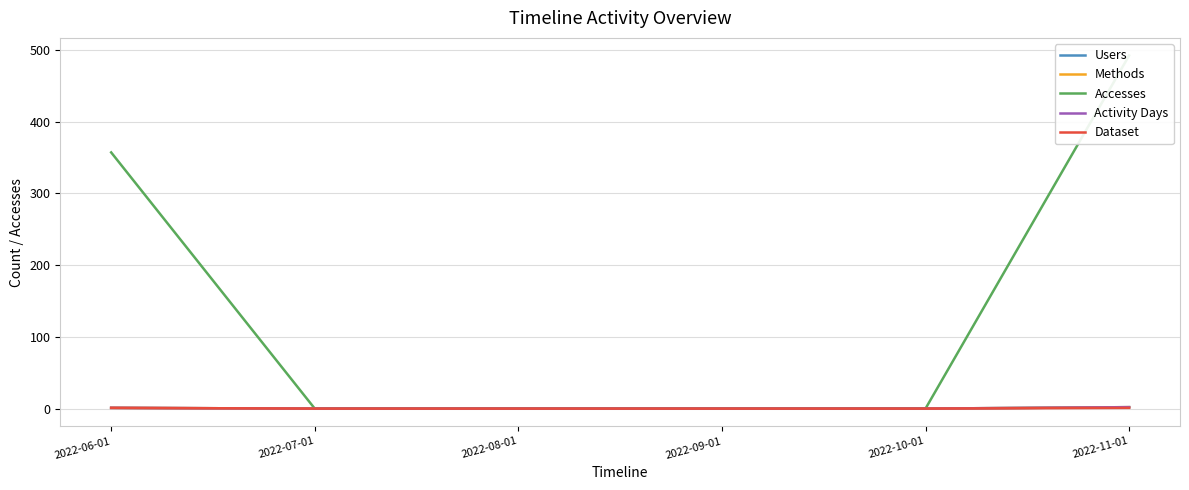

Count the number of categories in the chart.

6